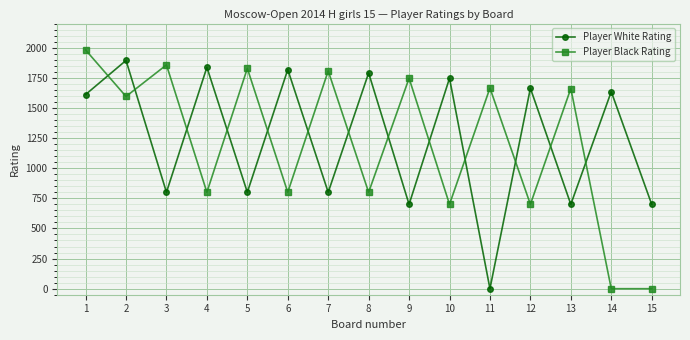

Rank the series by their maximum value, from lowest to highest.

Player White Rating, Player Black Rating